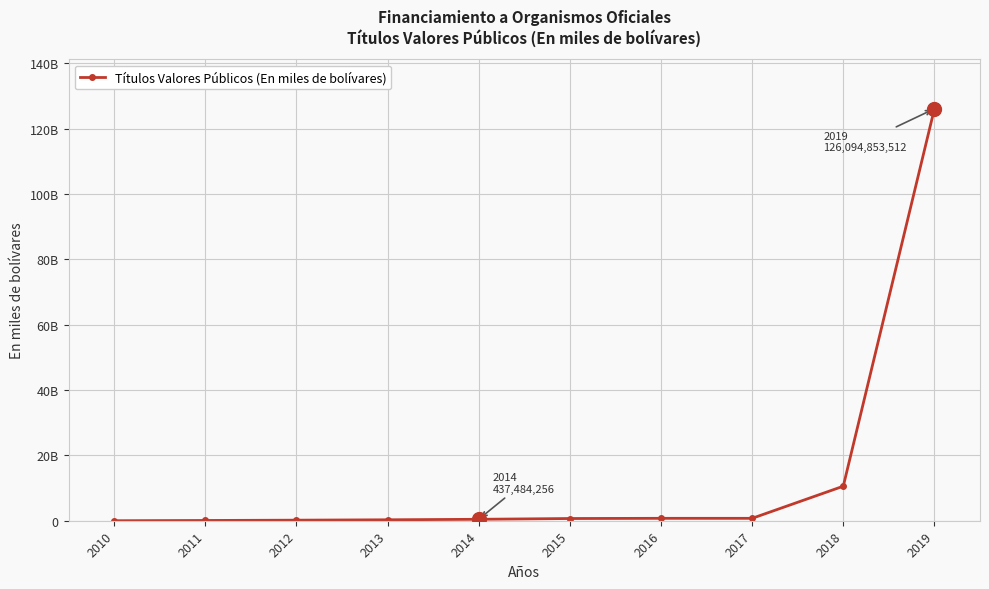

Which category has the lowest value across all series?

2010